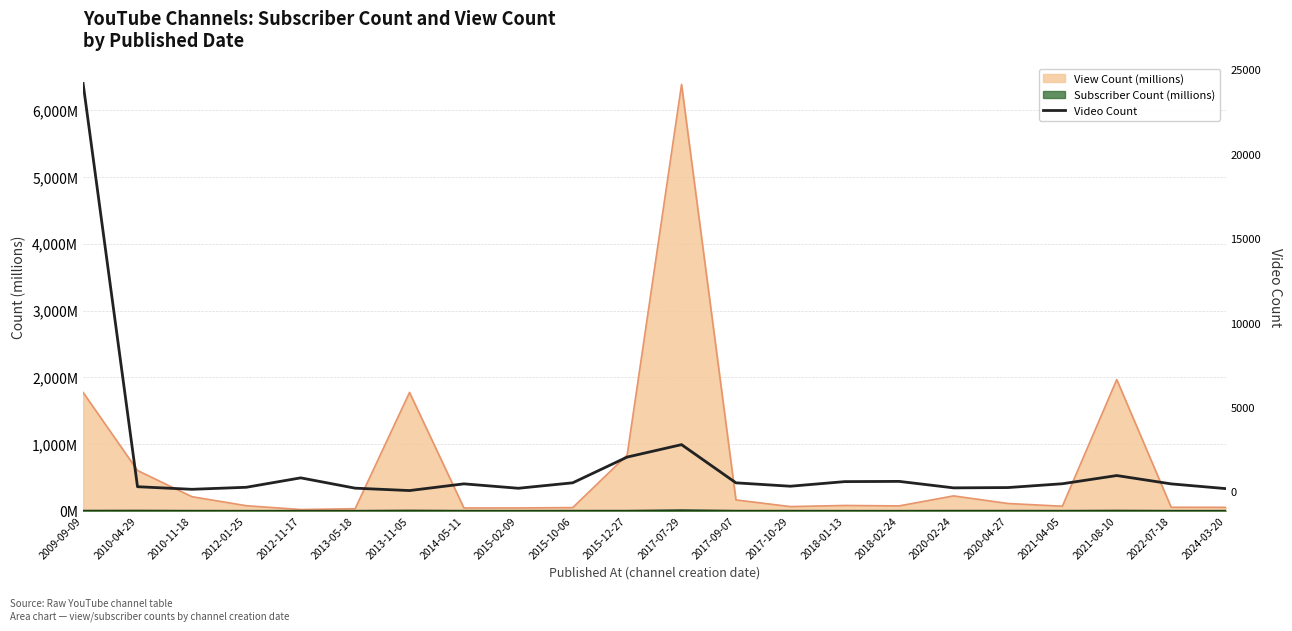

Which category has the lowest value across all series?

2013-11-05